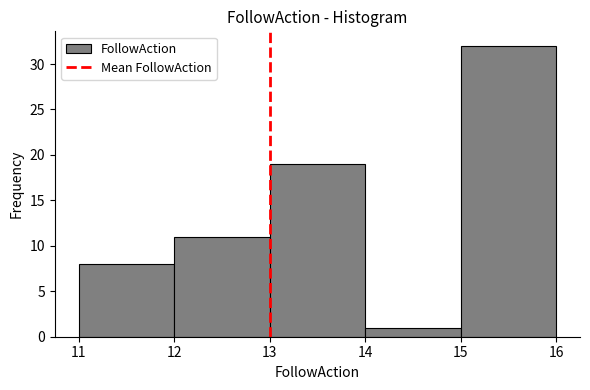

Reading left to right, transcribe this chart: for each bar, give the range it covers on the x-axis and its height. The values are not printed on the chart, so give them approximately, as read against the axis.

11 to 12: 8
12 to 13: 11
13 to 14: 19
14 to 15: 1
15 to 16: 32